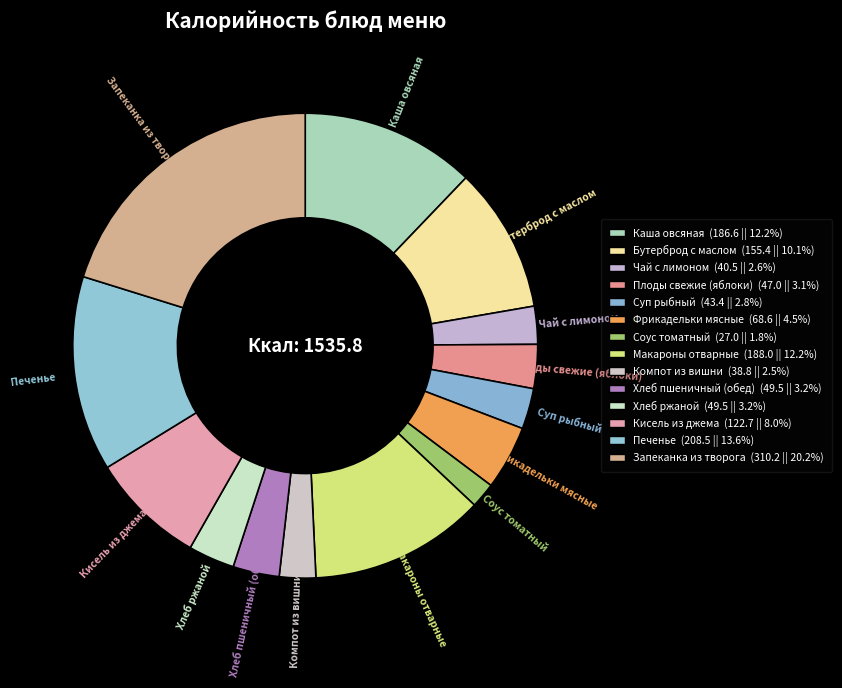

How many slices are in this pie chart?

14